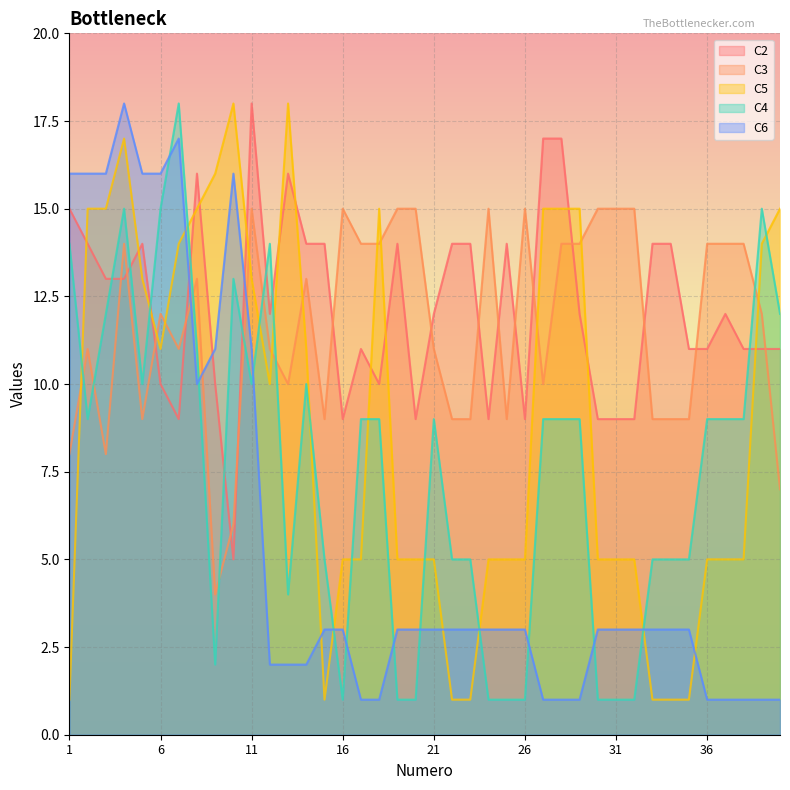

At which category does C2 reach its first local valley?

7